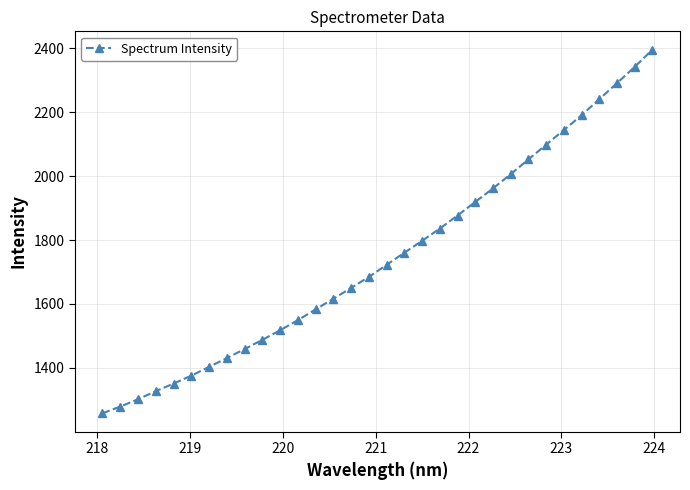

Reading right to left, list all the values displayed in this chart.

2396.5	2342.4	2291.5	2241.2	2191.0	2144.7	2098.6	2052.6	2006.3	1961.8	1919.2	1876.9	1836.0	1797.4	1760.3	1722.4	1684.6	1650.2	1616.3	1582.9	1549.4	1517.5	1487.6	1458.7	1430.5	1403.1	1375.5	1350.8	1327.1	1301.7	1278.8	1257.7